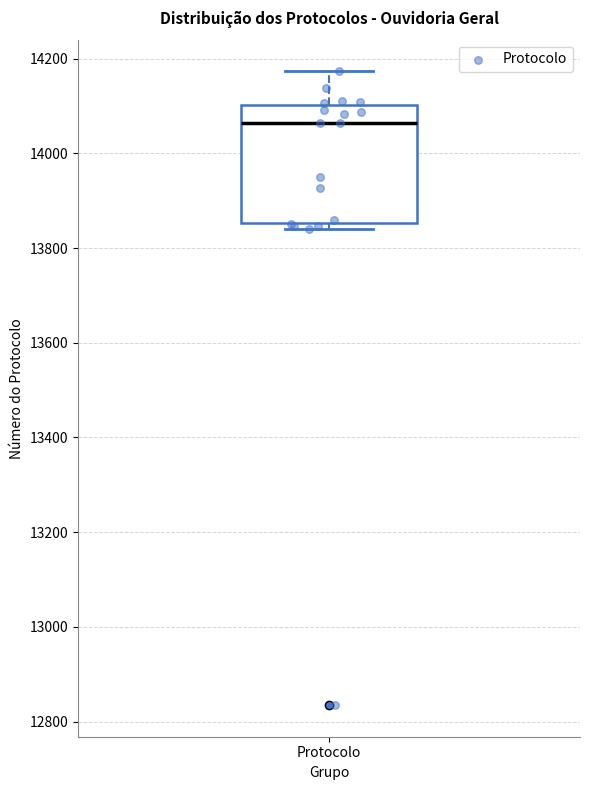

Transcribe this box plot: give where the median line is, the range the box spans, and where the two whiskers end, as read against the y-axis. The values are not printed on the chart, so give them approximately, as read against the axis.

median 14060, box 13860 to 14100, whiskers 13840 to 14180